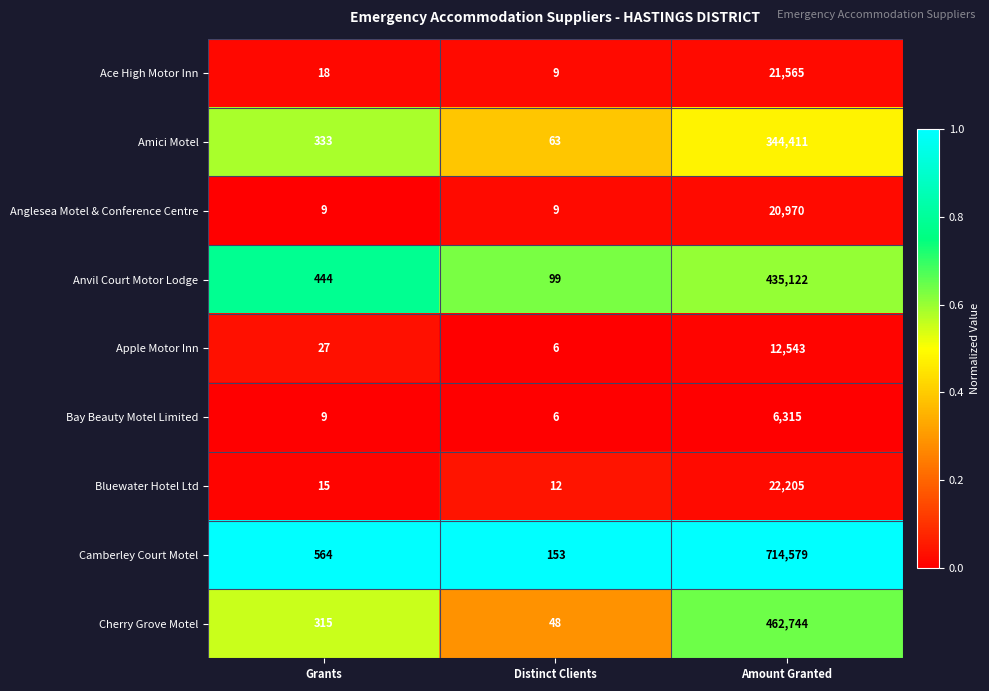

Which category has the lowest value across all series?

Distinct Clients